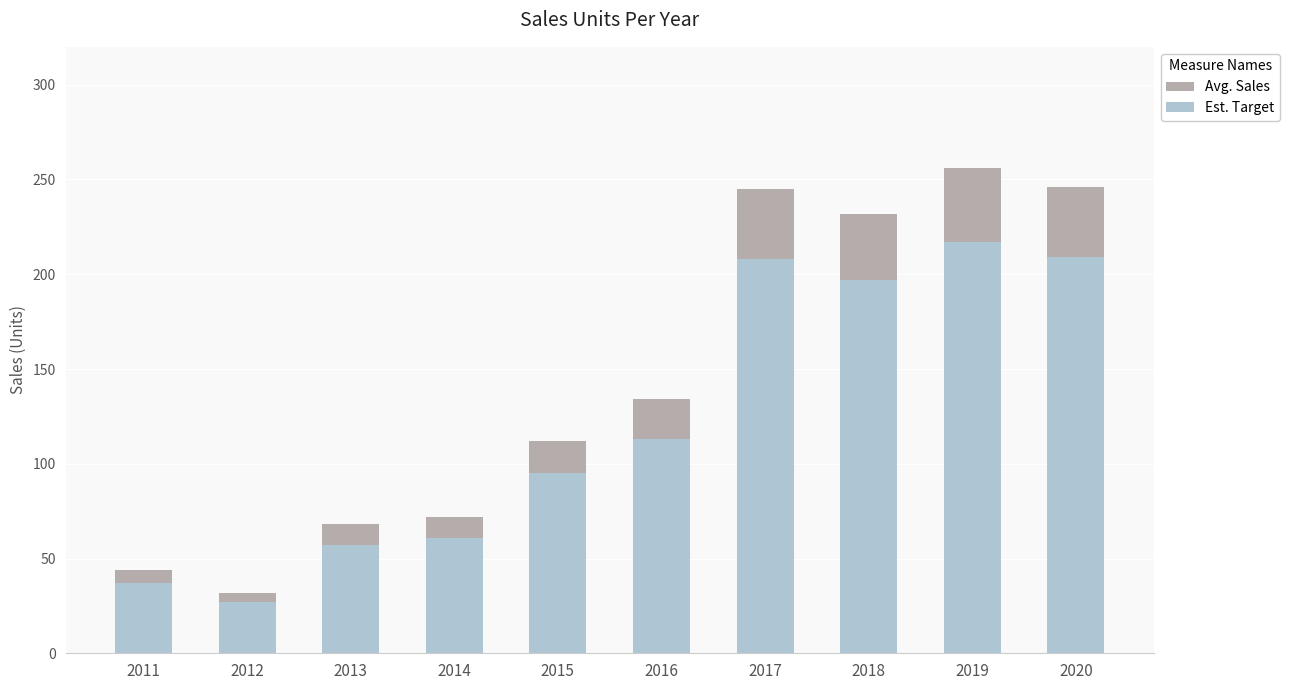

Is it true that Avg. Sales equals 246 at 2020?

True